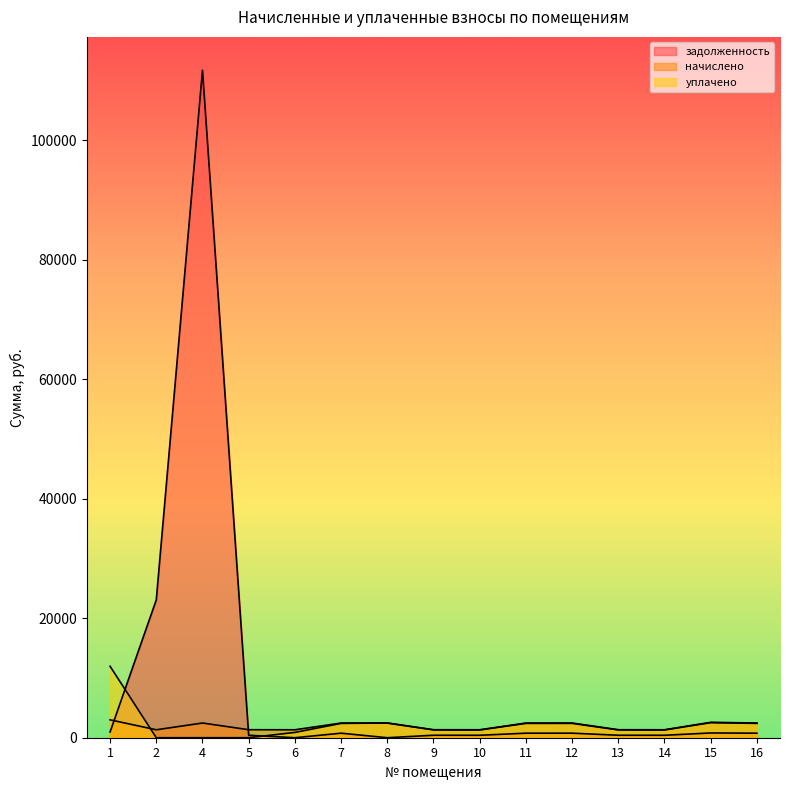

What value does the начислено series have at 6?

1329.5